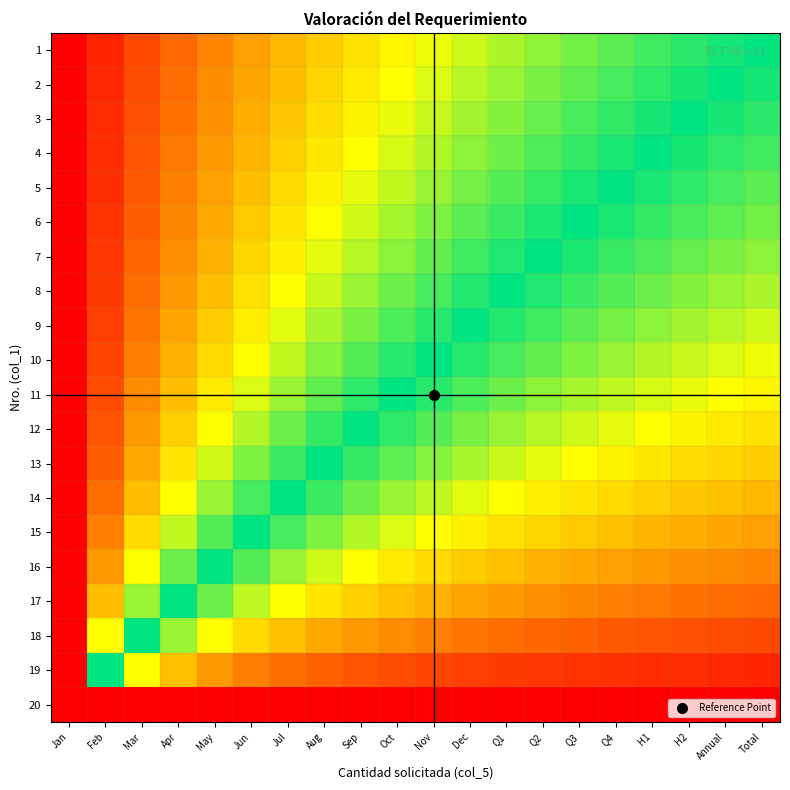

List the series in order of their peak value, highest first.

1, 2, 3, 4, 5, 6, 7, 8, 9, 10, 11, 12, 13, 14, 15, 16, 17, 18, 19, 20